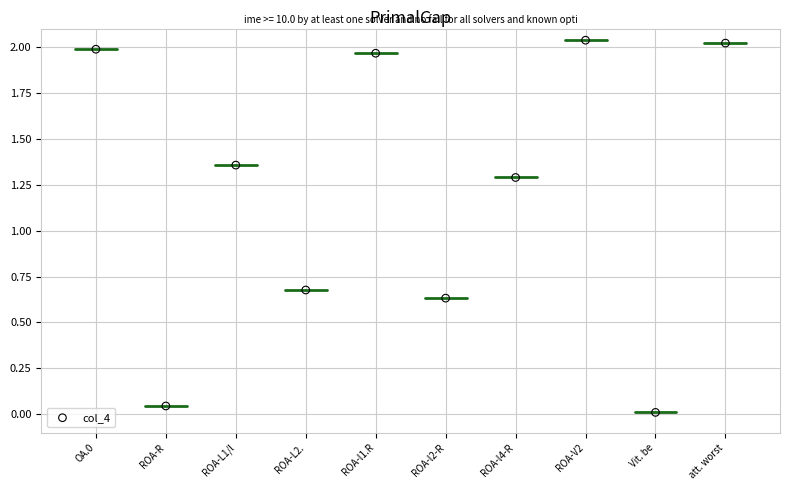

What is the range of X values (max minus min)?

9.0